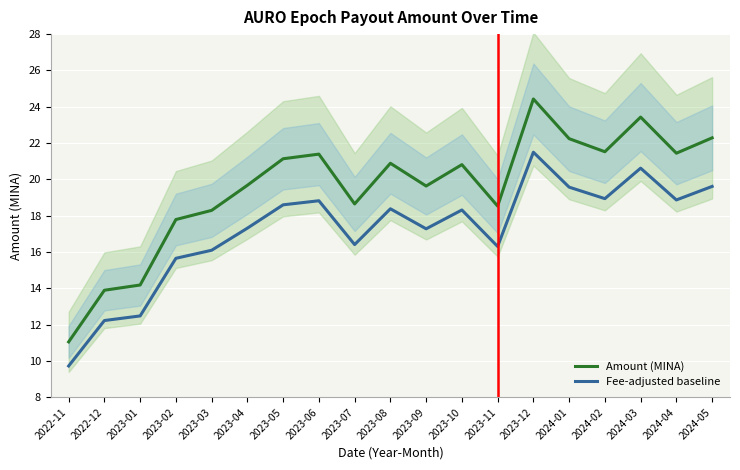

Reading left to right, what are all the values shown in this chart?

Amount (MINA): 2022-11=11.1	2022-12=13.9	2023-01=14.2	2023-02=17.8	2023-03=18.3	2023-04=19.7	2023-05=21.1	2023-06=21.4	2023-07=18.6	2023-08=20.9	2023-09=19.6	2023-10=20.8	2023-11=18.5	2023-12=24.4	2024-01=22.2	2024-02=21.5	2024-03=23.4	2024-04=21.4	2024-05=22.3
Fee-adjusted baseline: 2022-11=9.7	2022-12=12.2	2023-01=12.5	2023-02=15.7	2023-03=16.1	2023-04=17.3	2023-05=18.6	2023-06=18.8	2023-07=16.4	2023-08=18.4	2023-09=17.3	2023-10=18.3	2023-11=16.3	2023-12=21.5	2024-01=19.6	2024-02=18.9	2024-03=20.6	2024-04=18.9	2024-05=19.6